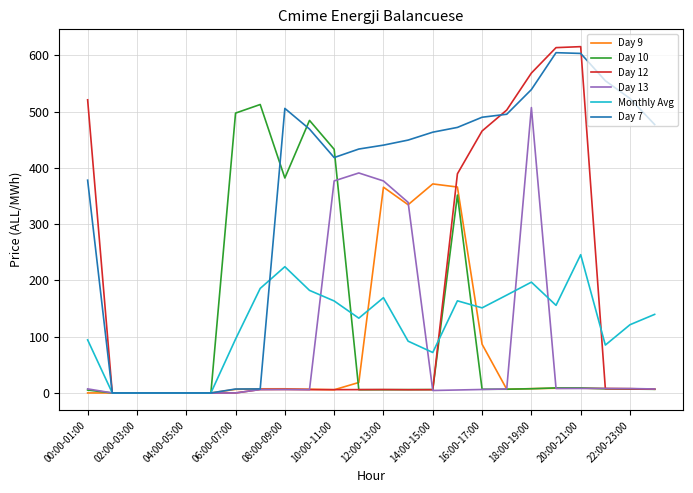

Does the chart display data point markers on the line(s)?

No